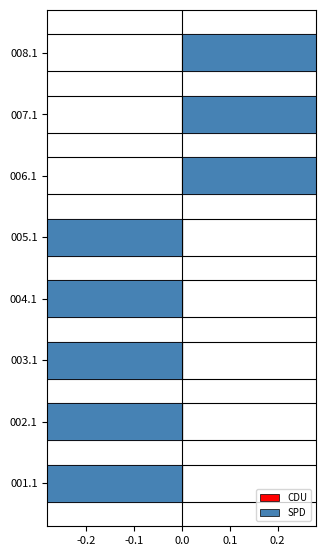

What is the difference between the maximum and second lowest values in the SPD series?

18.3